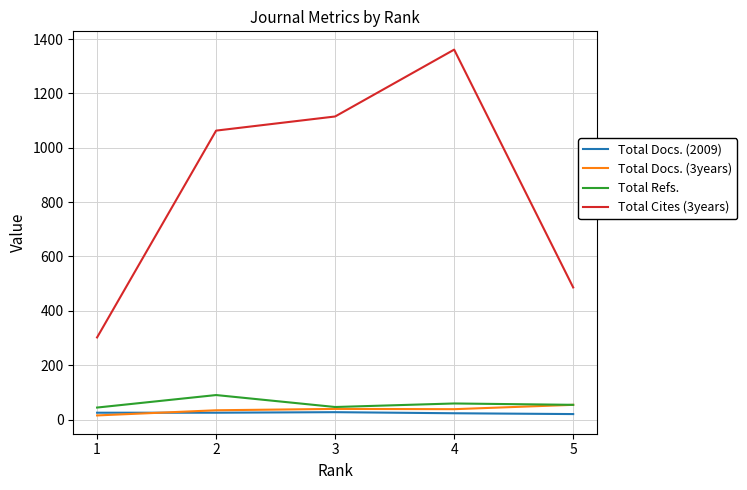

What is the difference between the maximum and minimum values in the Total Refs. series?

46